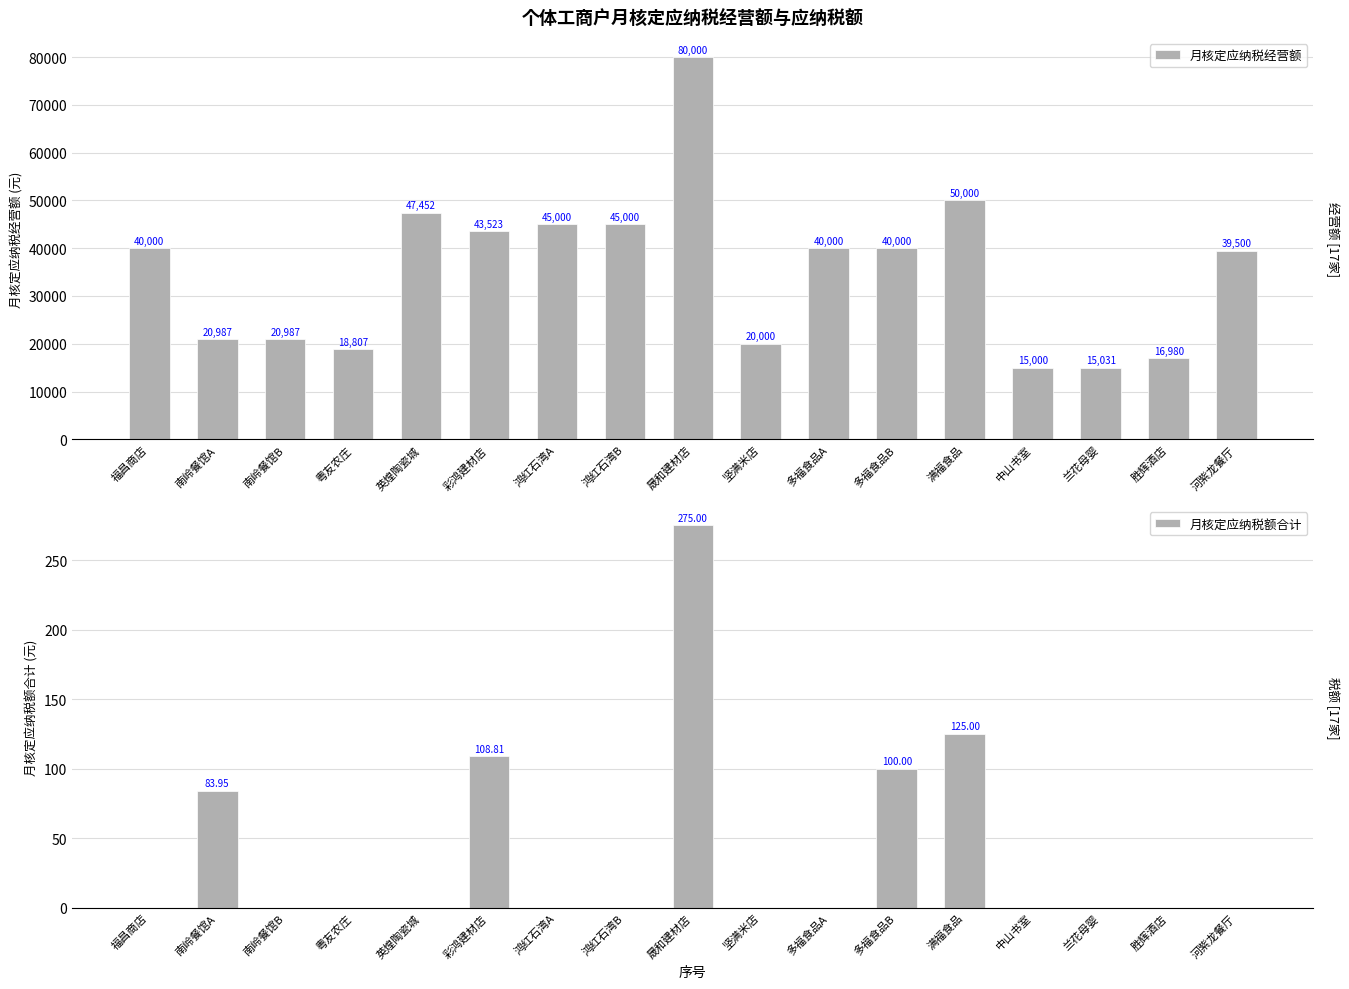

What are all the series names shown in the legend?

月核定应纳税经营额, 月核定应纳税额合计